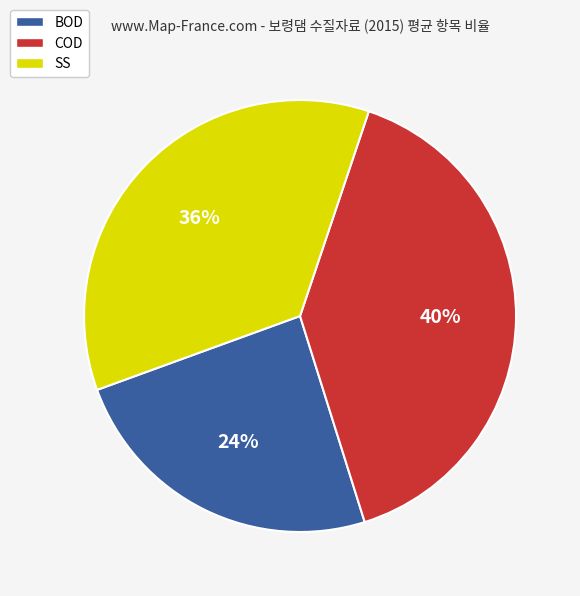

Is there a majority slice in this chart?

No